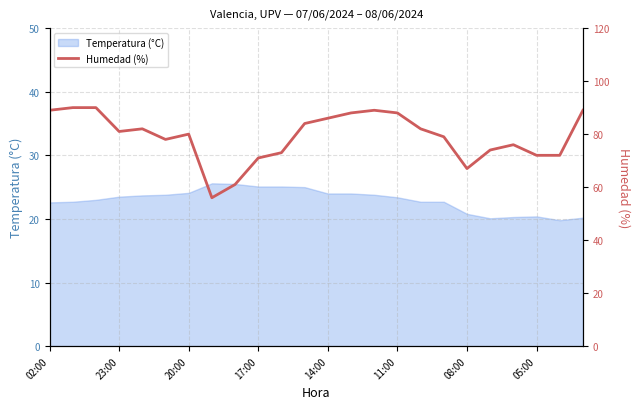

What is the highest value of the Temperatura (°C) series?

25.6